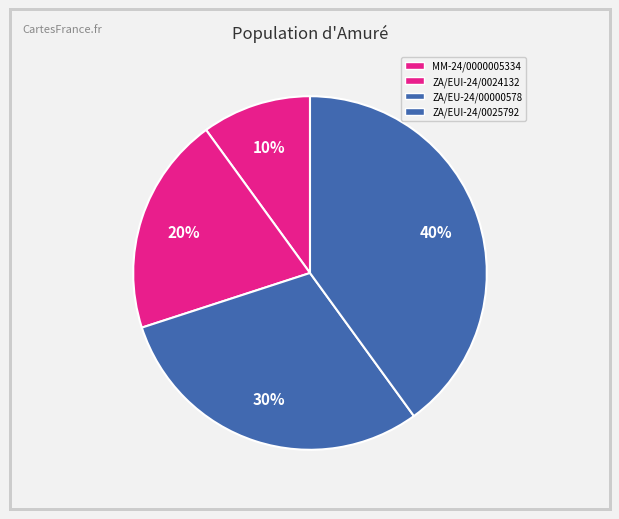

How many segments does this pie chart have?

4